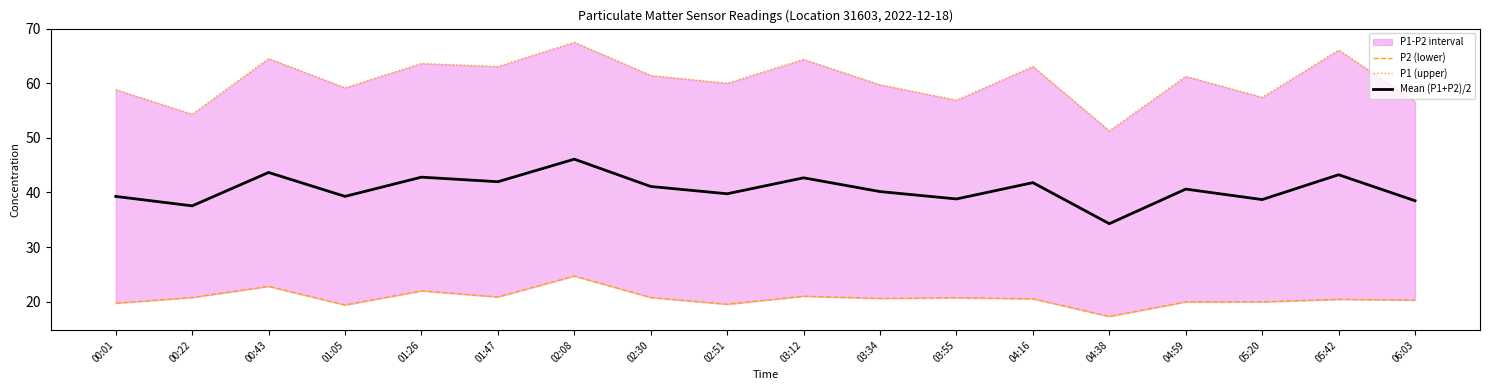

Reading left to right, extract all data points from this chart.

P2 (lower): 00:01=19.7	00:22=20.8	00:43=22.8	01:05=19.4	01:26=22.0	01:47=20.9	02:08=24.7	02:30=20.8	02:51=19.5	03:12=21.0	03:34=20.6	03:55=20.7	04:16=20.5	04:38=17.3	04:59=20.0	05:20=20.0	05:42=20.4	06:03=20.3
P1 (upper): 00:01=58.8	00:22=54.3	00:43=64.5	01:05=59.2	01:26=63.6	01:47=63.1	02:08=67.5	02:30=61.4	02:51=60.0	03:12=64.4	03:34=59.7	03:55=56.9	04:16=63.1	04:38=51.3	04:59=61.3	05:20=57.4	05:42=66.1	06:03=56.7
Mean (P1+P2)/2: 00:01=39.3	00:22=37.5	00:43=43.7	01:05=39.3	01:26=42.8	01:47=42.0	02:08=46.1	02:30=41.1	02:51=39.8	03:12=42.7	03:34=40.2	03:55=38.8	04:16=41.8	04:38=34.3	04:59=40.6	05:20=38.7	05:42=43.2	06:03=38.5